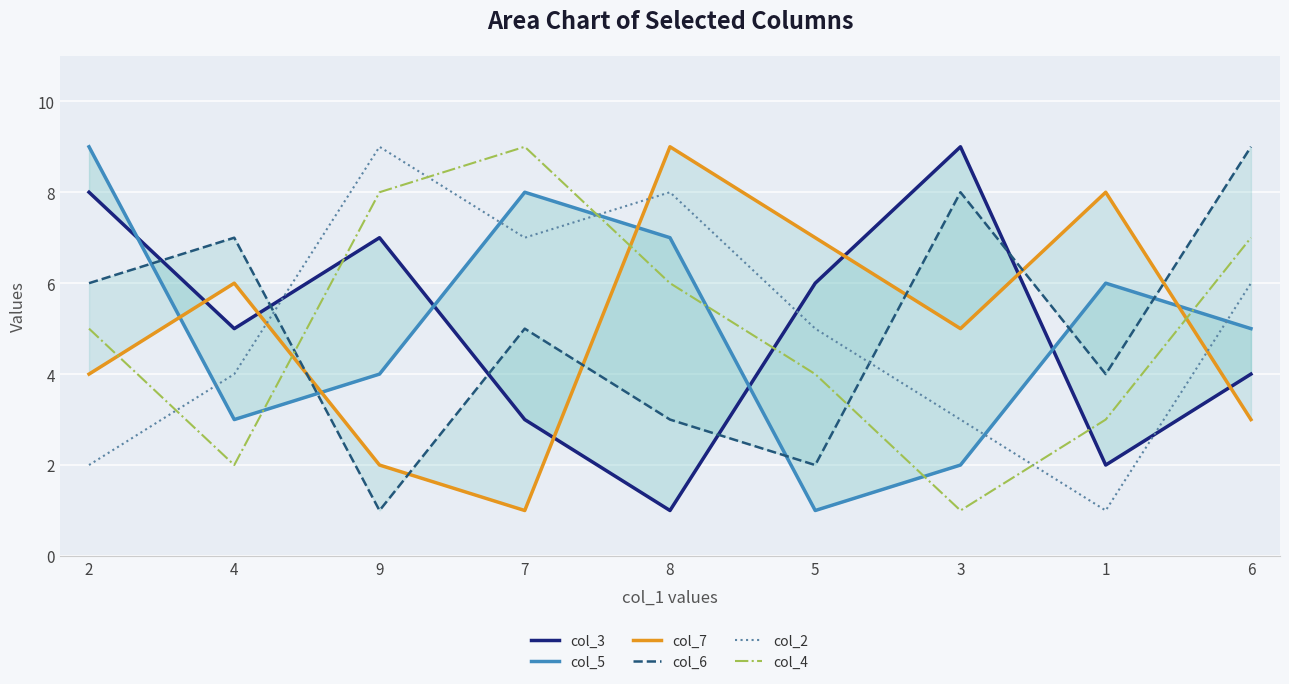

Reading right to left, what are all the values shown in this chart?

col_3: 4	2	9	6	1	3	7	5	8
col_5: 5	6	2	1	7	8	4	3	9
col_7: 3	8	5	7	9	1	2	6	4
col_6: 9	4	8	2	3	5	1	7	6
col_2: 6	1	3	5	8	7	9	4	2
col_4: 7	3	1	4	6	9	8	2	5